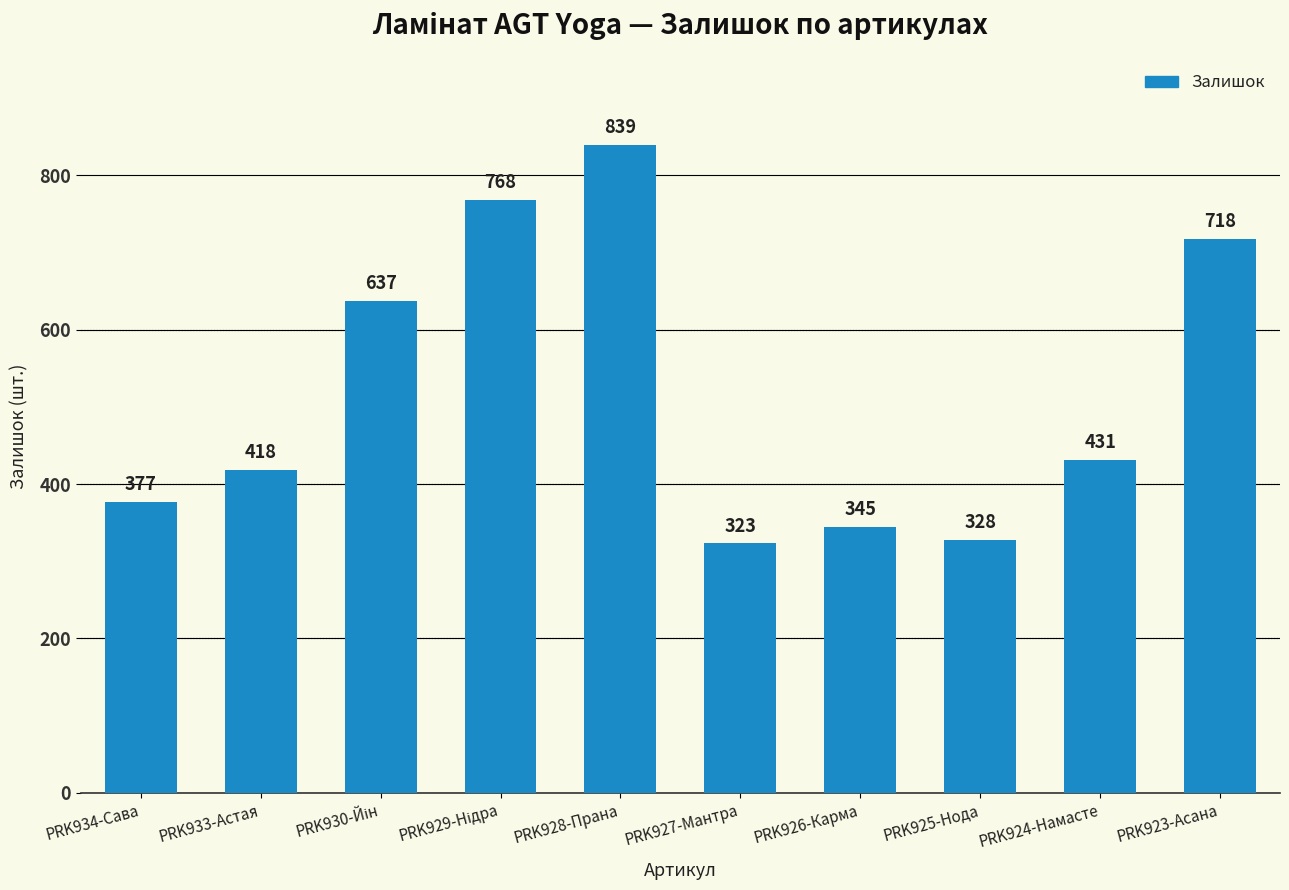

The chart shows a value of 199 at PRK933-Астая. True or false?

False